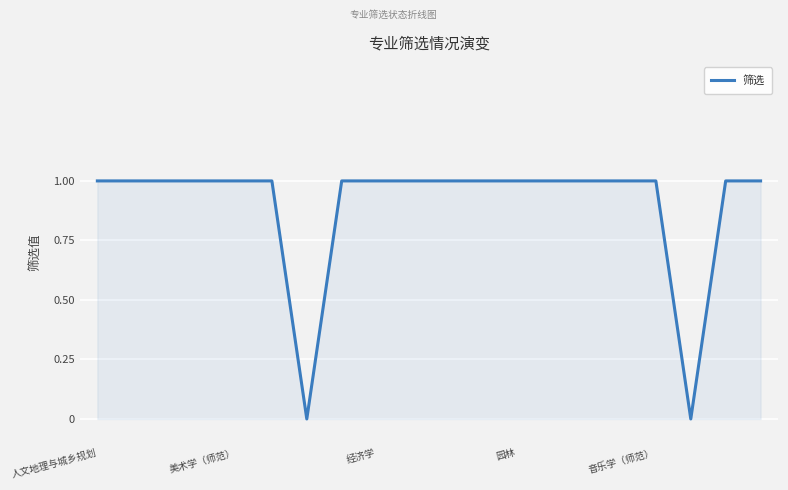

Does the chart display data point markers on the line(s)?

No